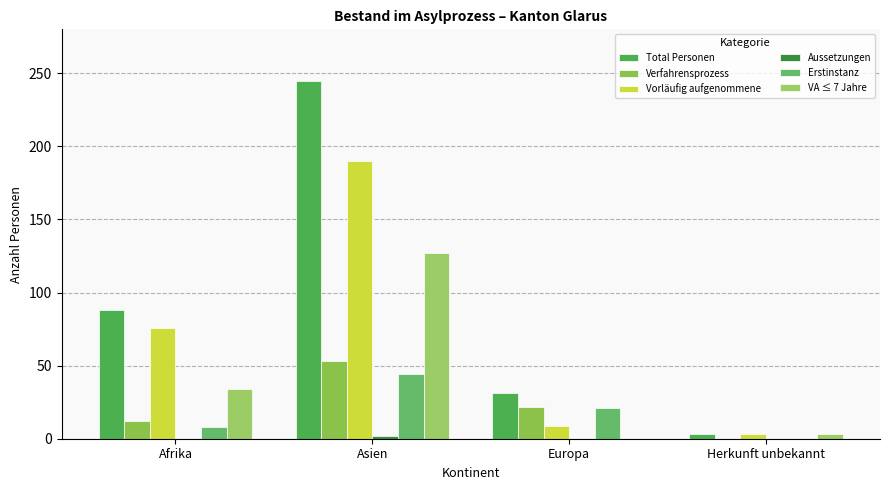

At Herkunft unbekannt, list the series in order from smallest to largest.

Verfahrensprozess, Aussetzungen, Erstinstanz, Total Personen, Vorläufig aufgenommene, VA ≤ 7 Jahre